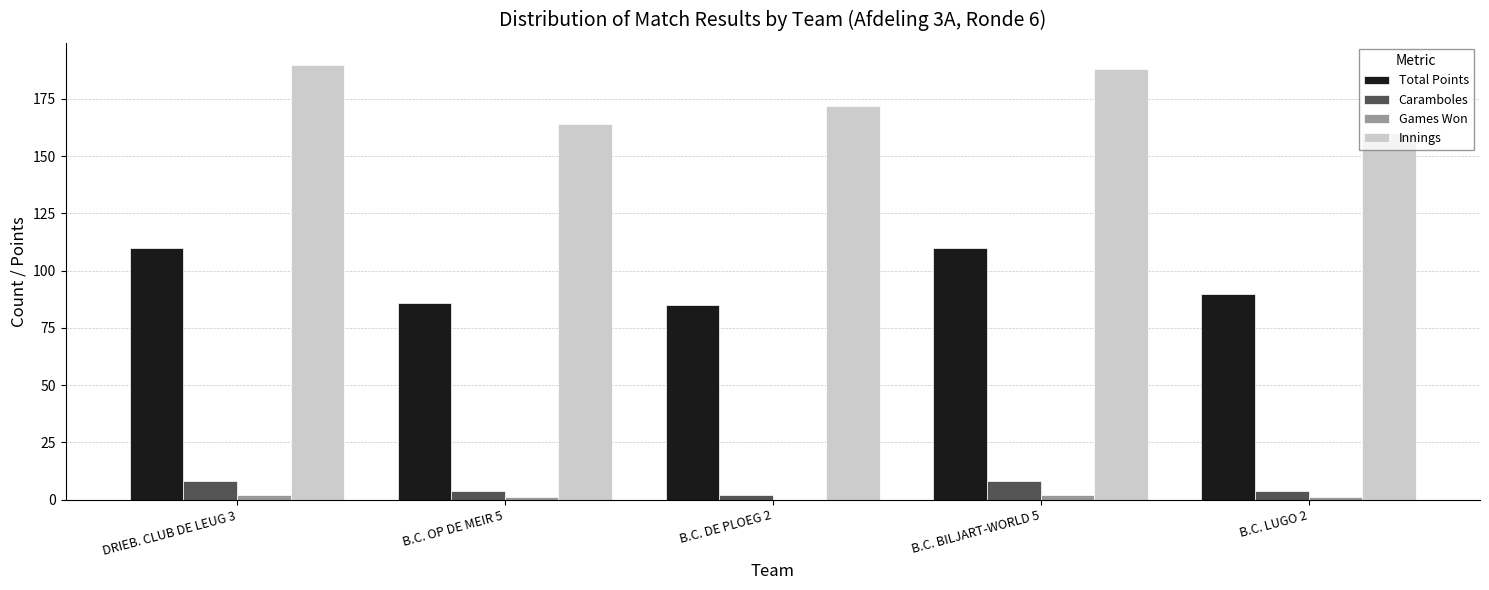

How many data points does each series have?

5